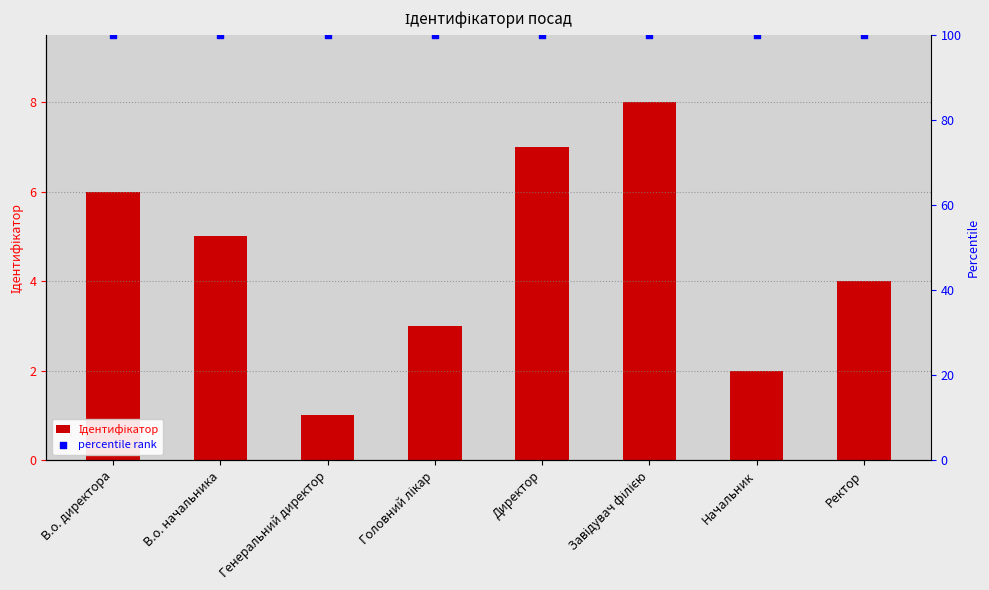

At which category is the sum across all series the highest?

Завідувач філією